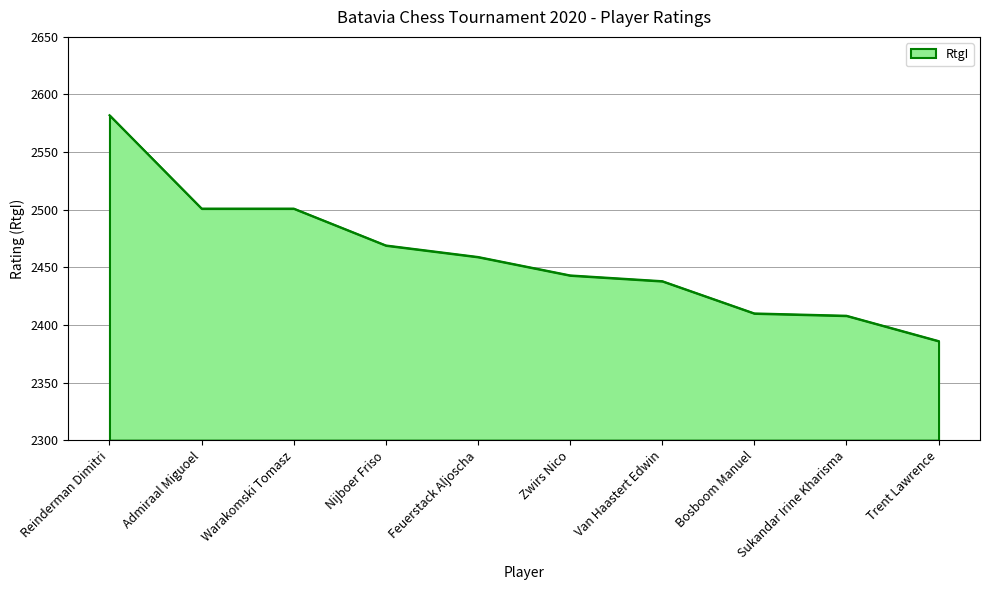

What is the approximate value at Nijboer Friso, to the nearest 50?

2450